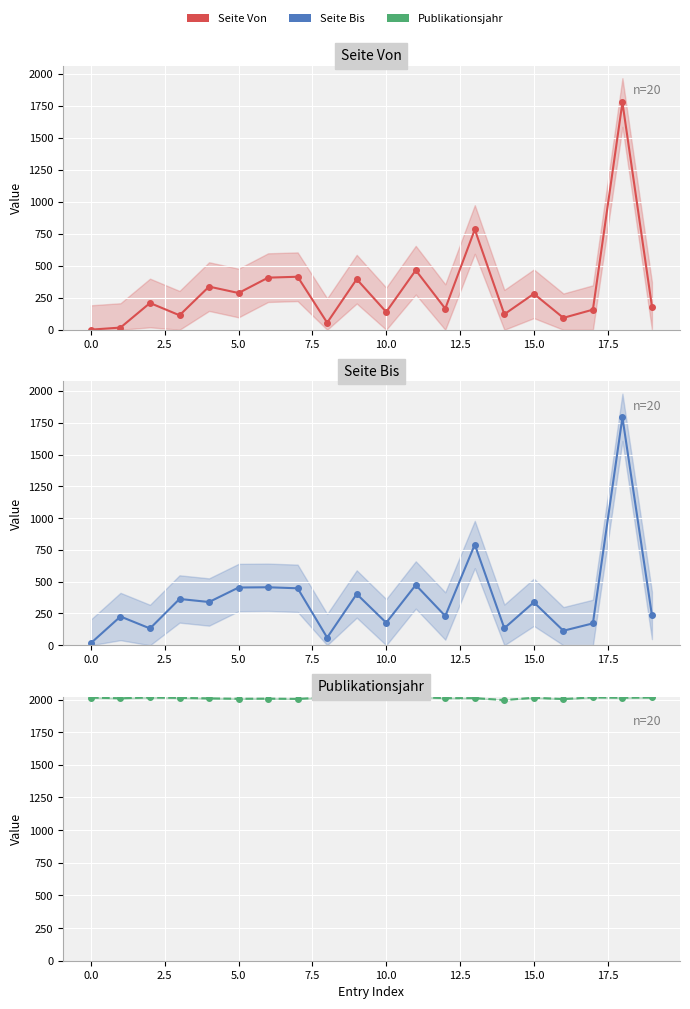

What is the total value across all series at 2.5?

2357